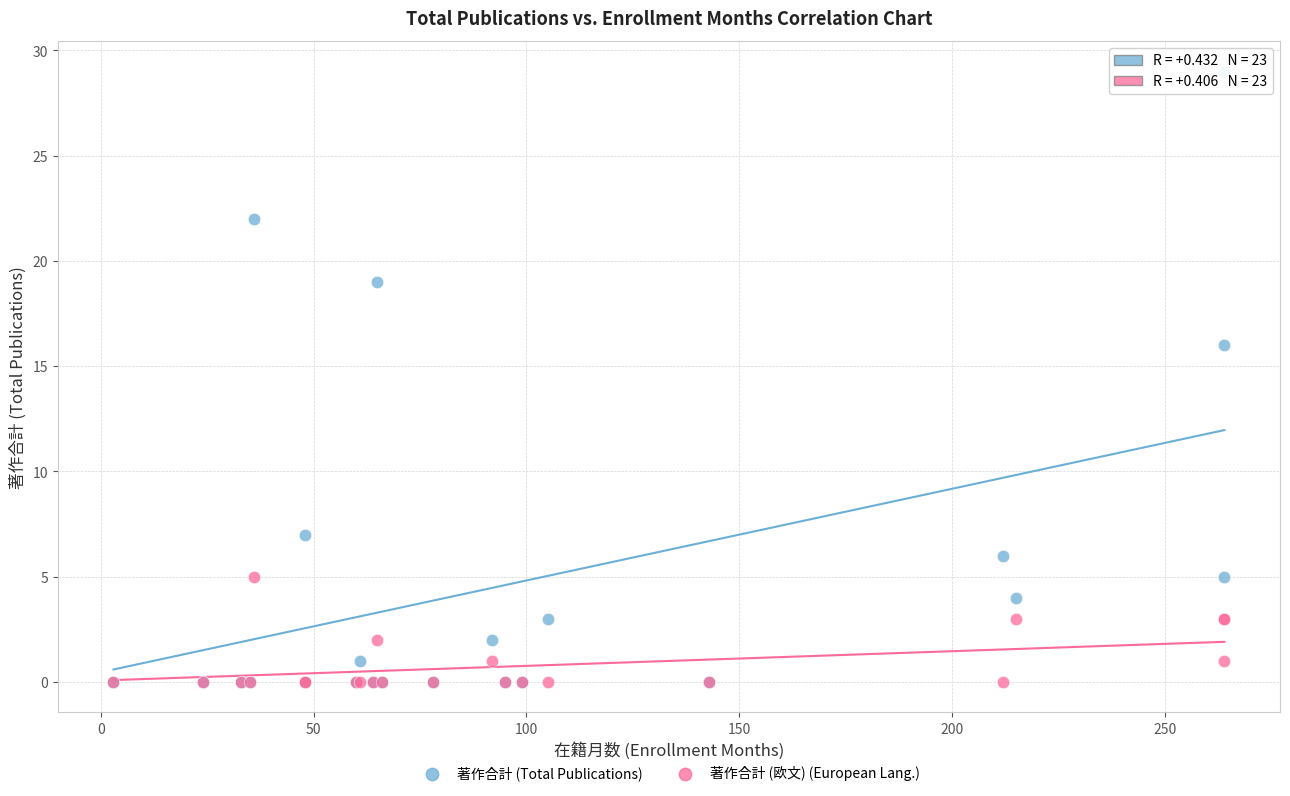

Across all series, what Y value is closest to 14?

16